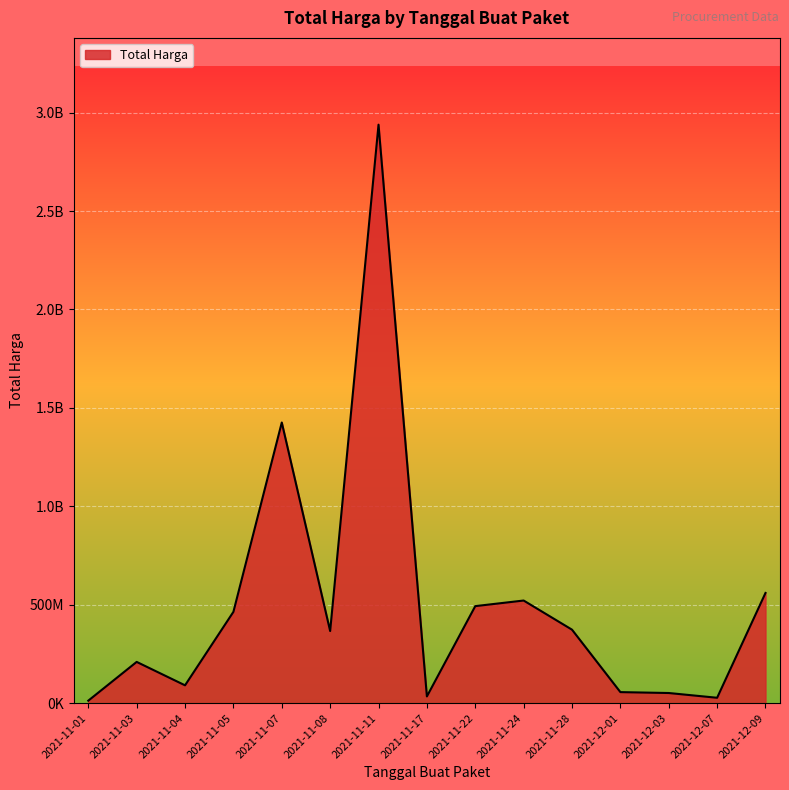

What is the maximum value shown in the chart?

2939003240